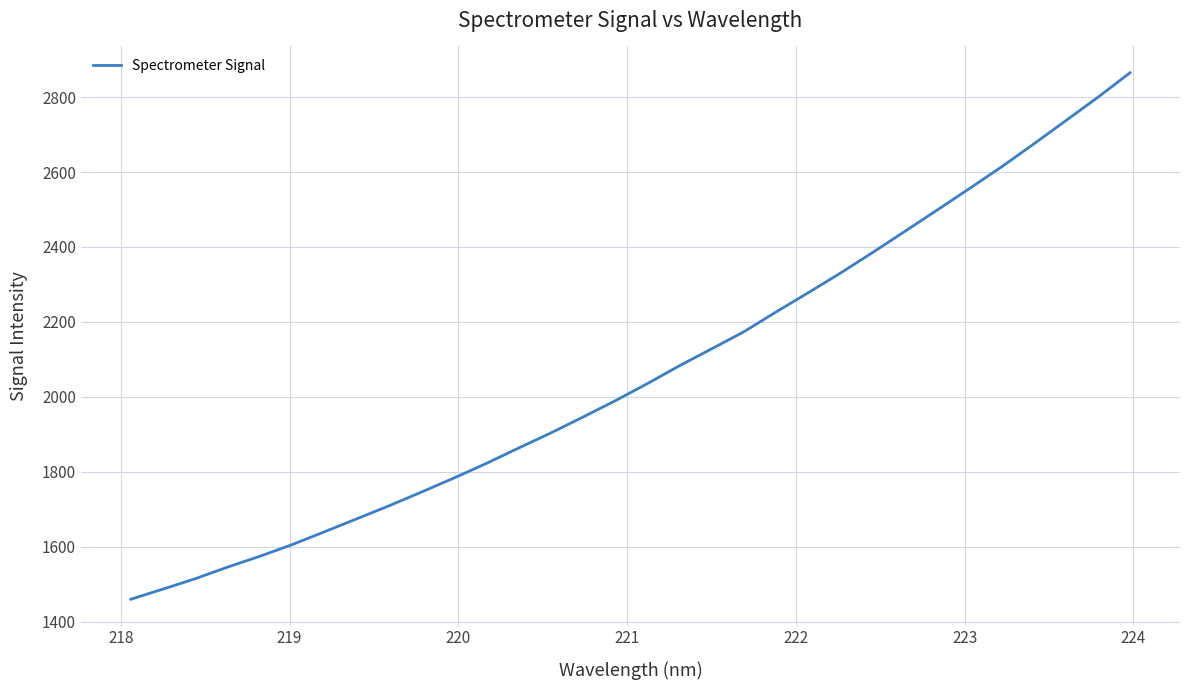

What is the minimum value shown in the chart?

1459.6